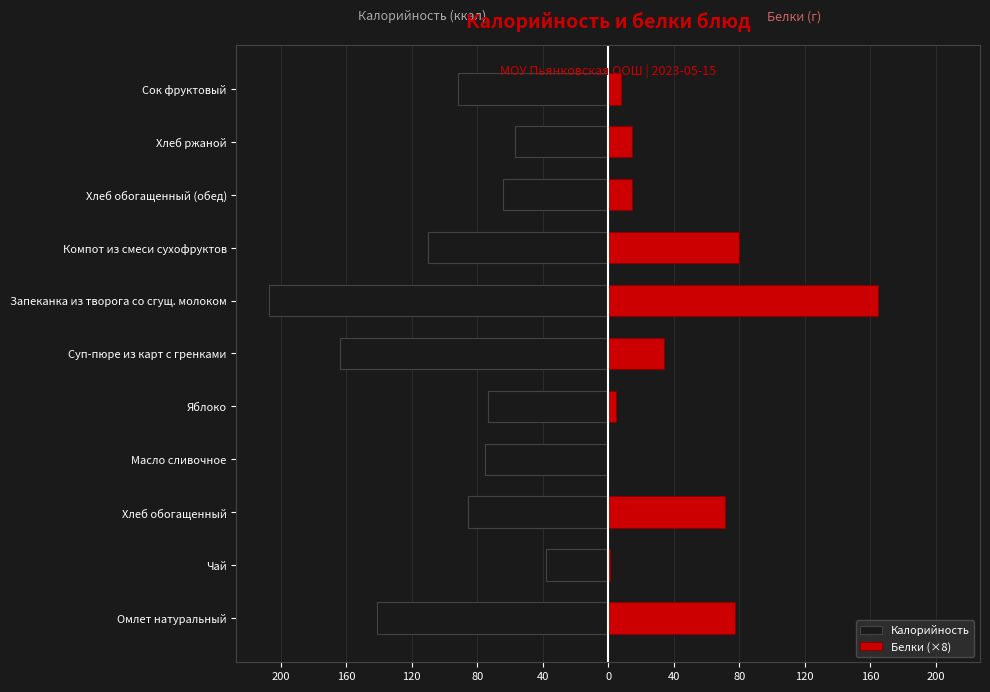

What is the total value across all series at Омлет натуральный?

-63.4